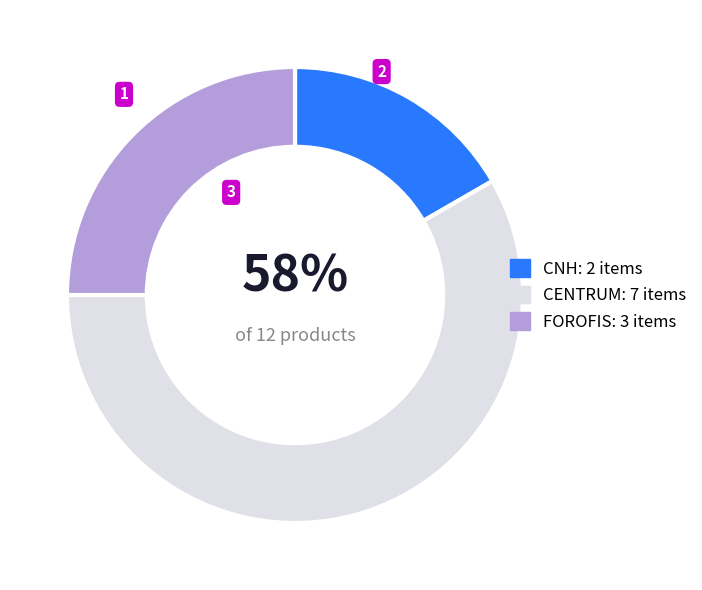

To the nearest percent, what is the difference between the FOROFIS and CENTRUM slice percentages?

33%